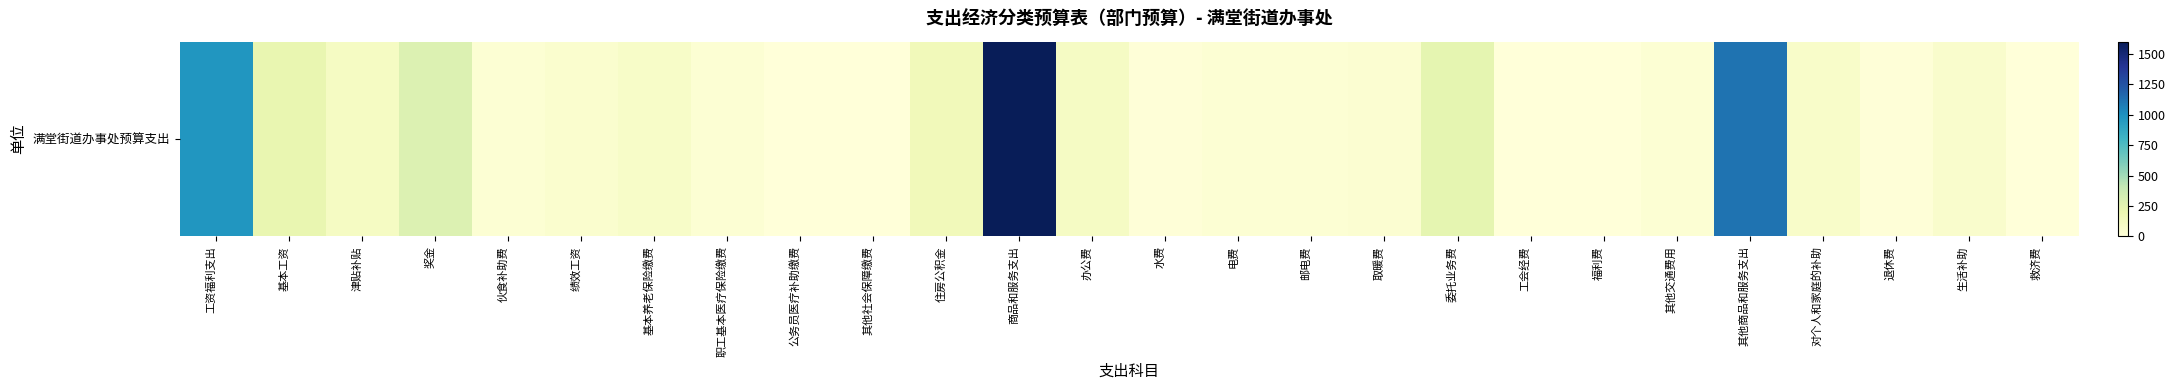

Approximately how many times larger is the value at 邮电费 compared to 对个人和家庭的补助?

0.4